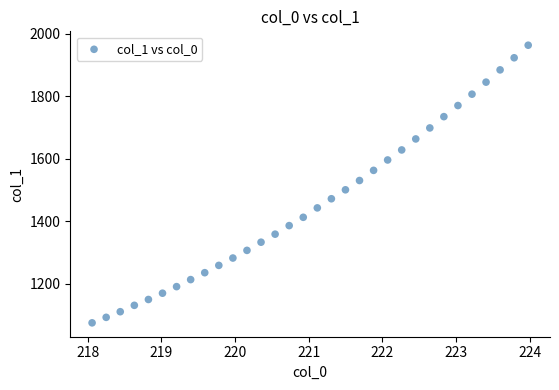

What is the range of Y values (max minus min)?

887.8